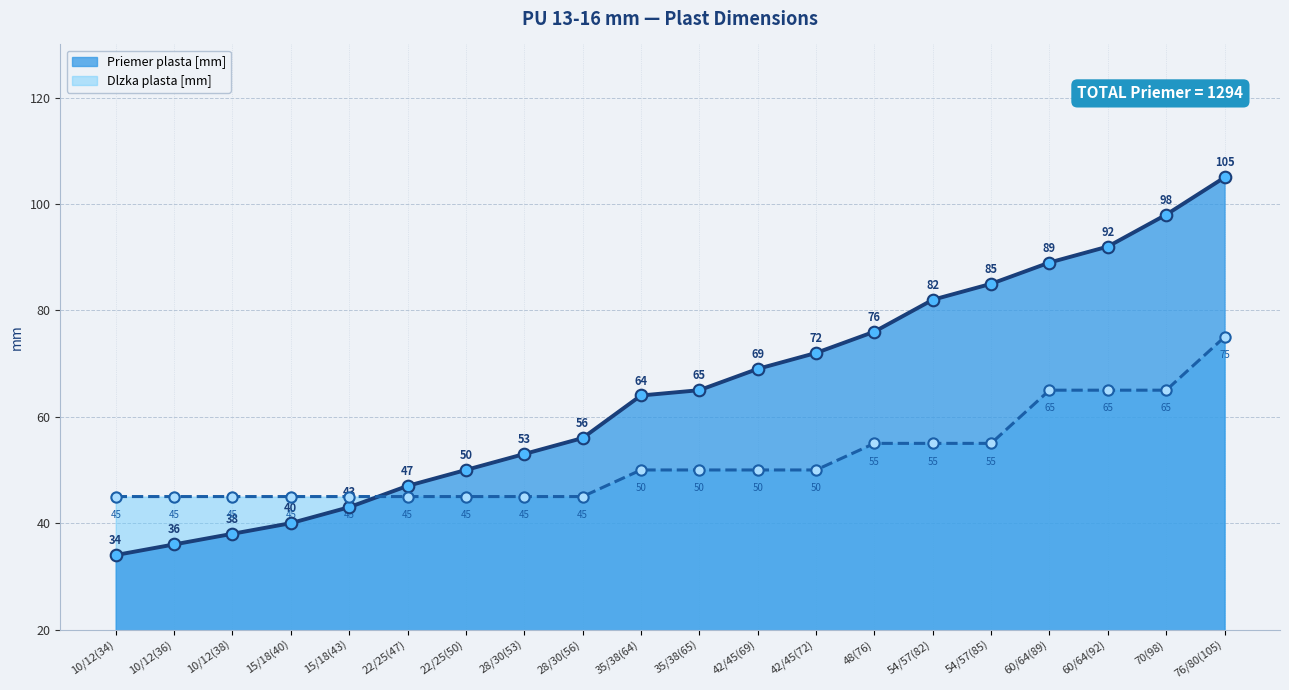

What is the total value across all series at 10/12(34)?

79